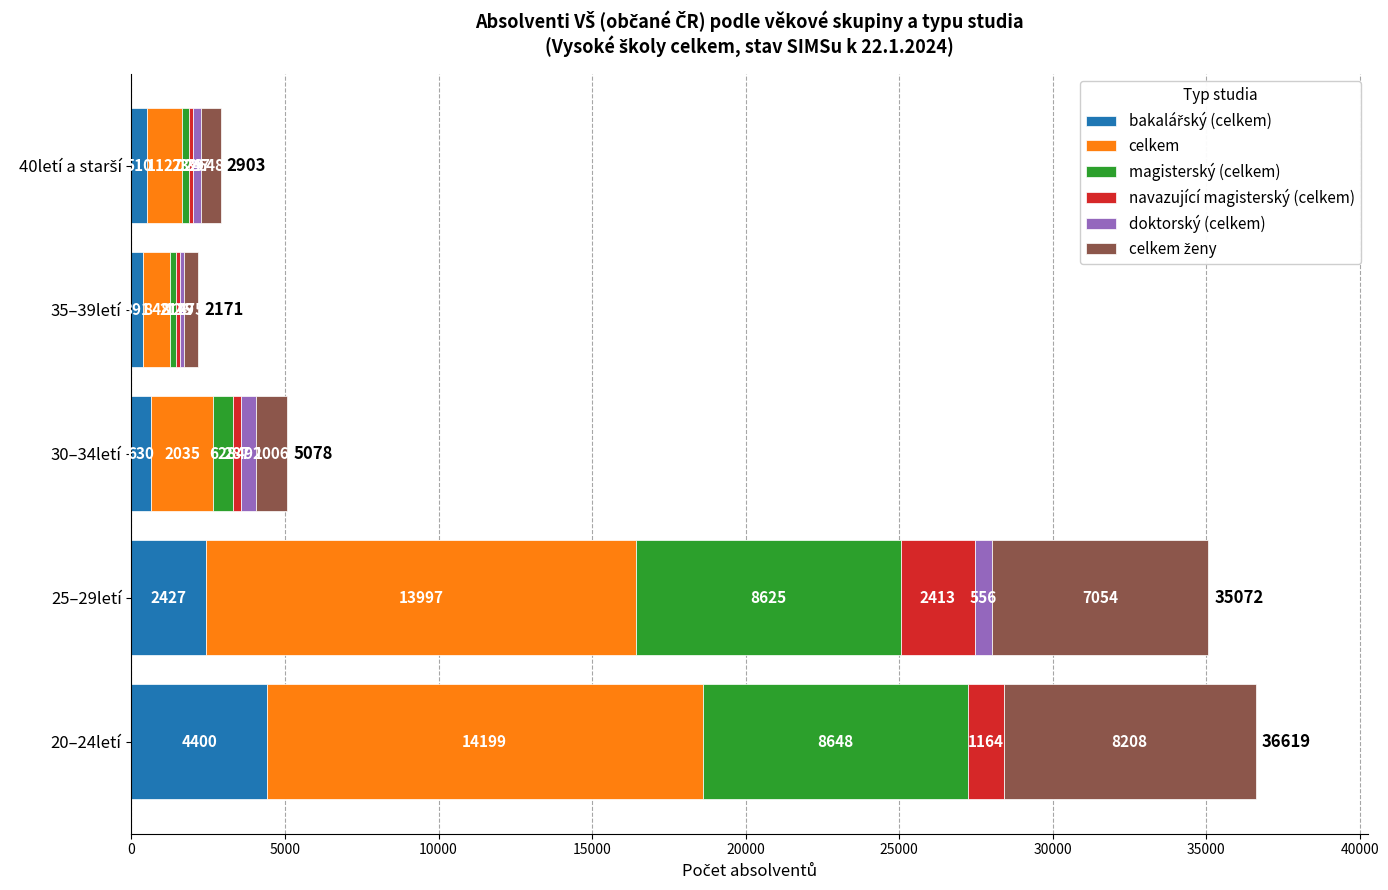

What is the total value across all series at 30–34letí?

5078